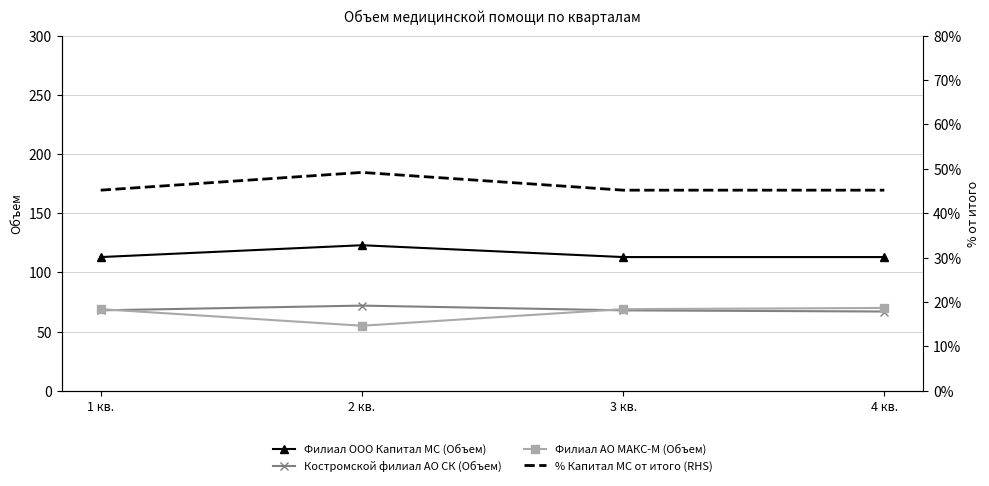

What is the difference between the maximum and minimum values in the Костромской филиал АО СК (Объем) series?

5